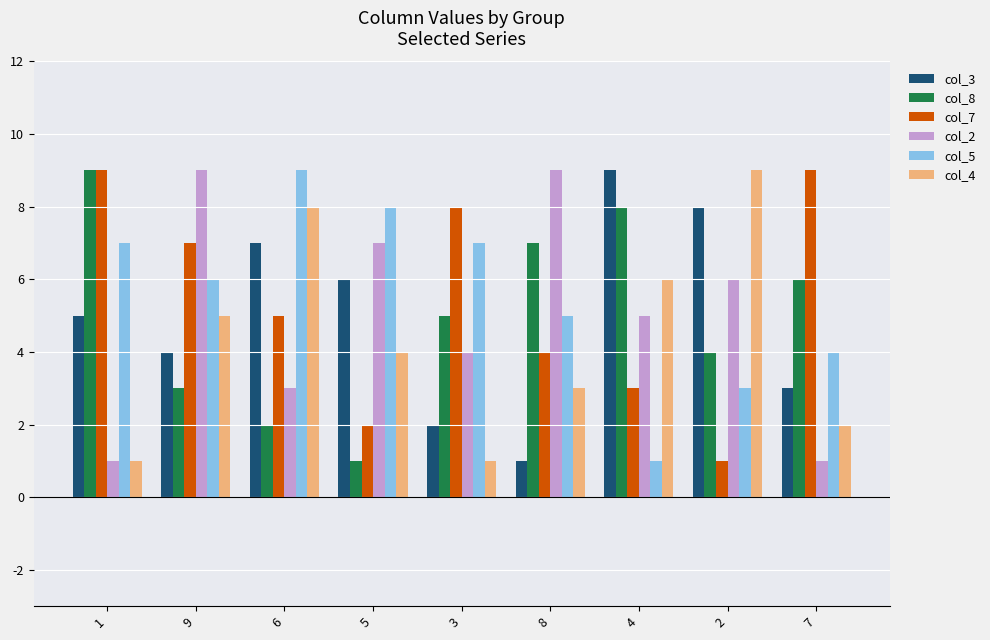

True or false: col_4 has a value of 6 at 2.

False